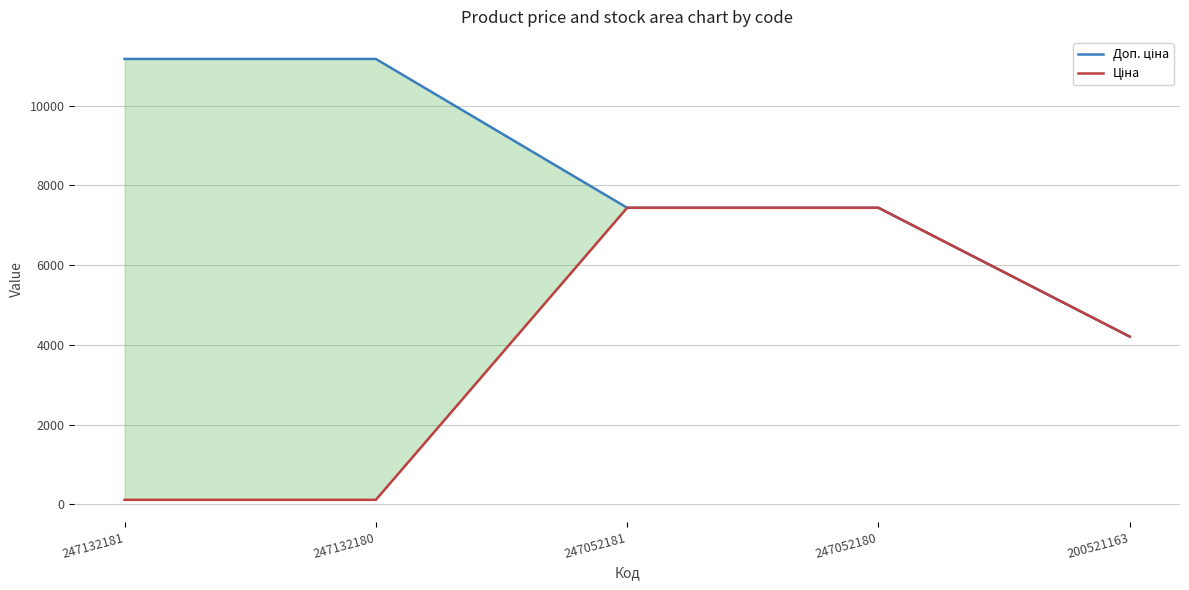

The Ціна series shows 180.8 at 247132180. True or false?

False